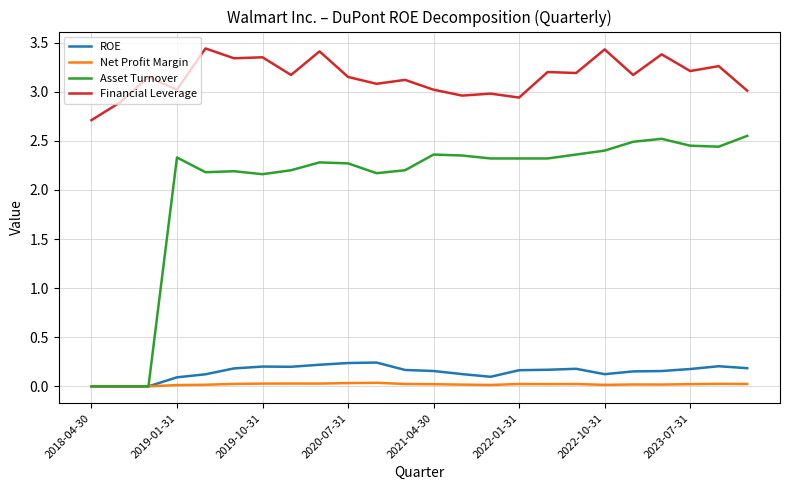

Which series has the widest spread of values?

Asset Turnover